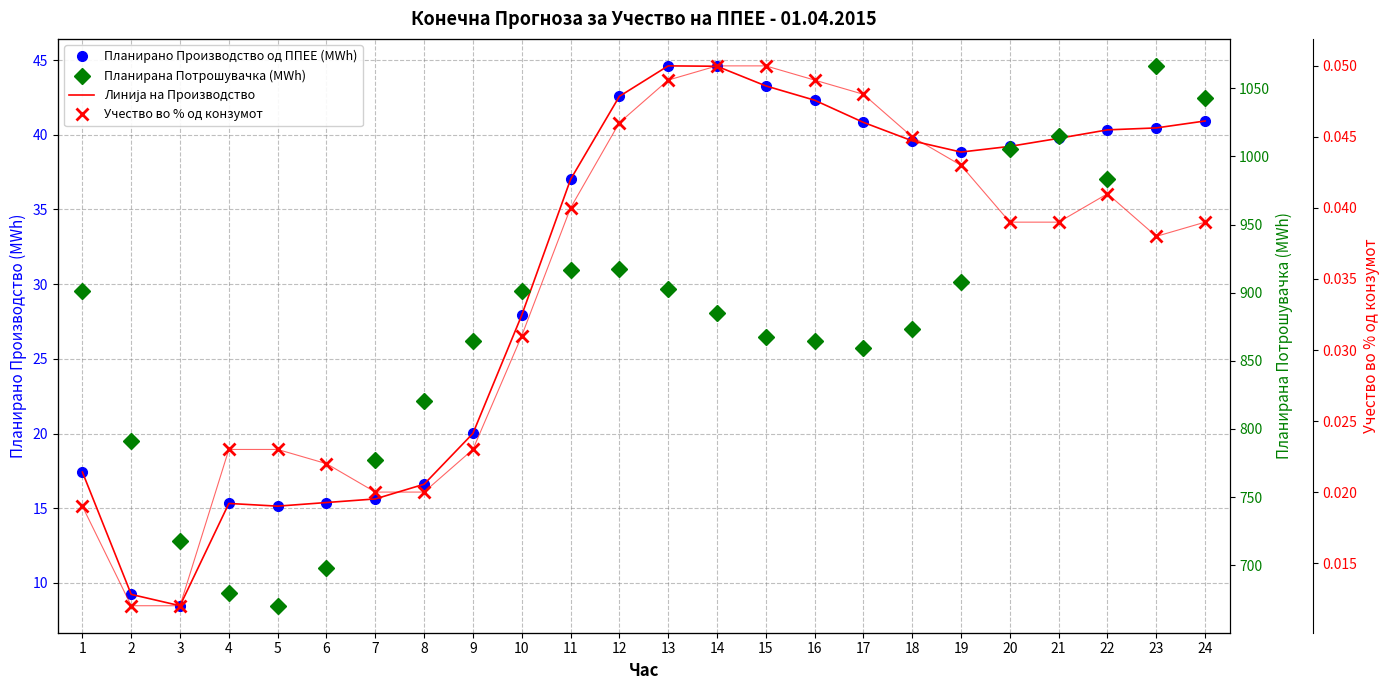

The value of Учество во % од конзумот at 5 is 0.0. True or false?

True